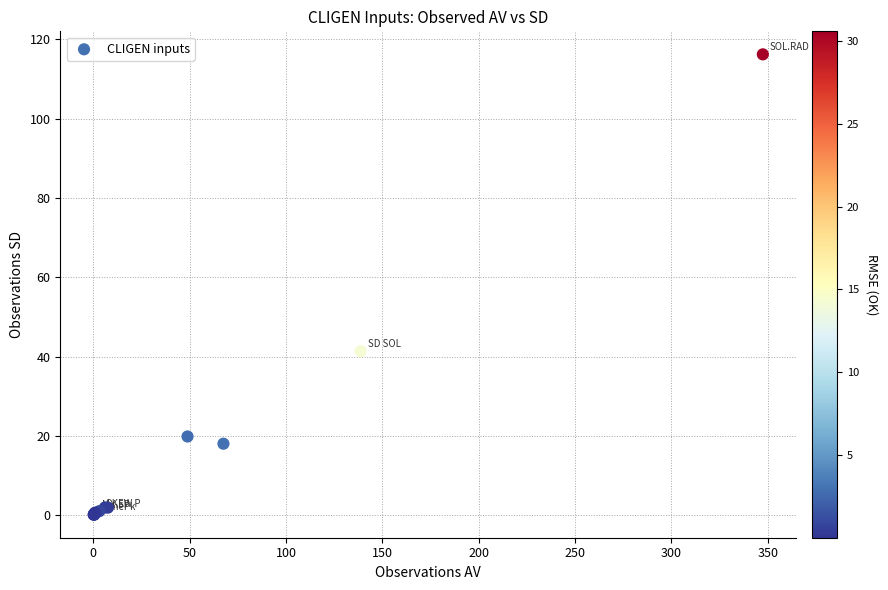

What Y value in the scatter plot is closest to 58?

41.3